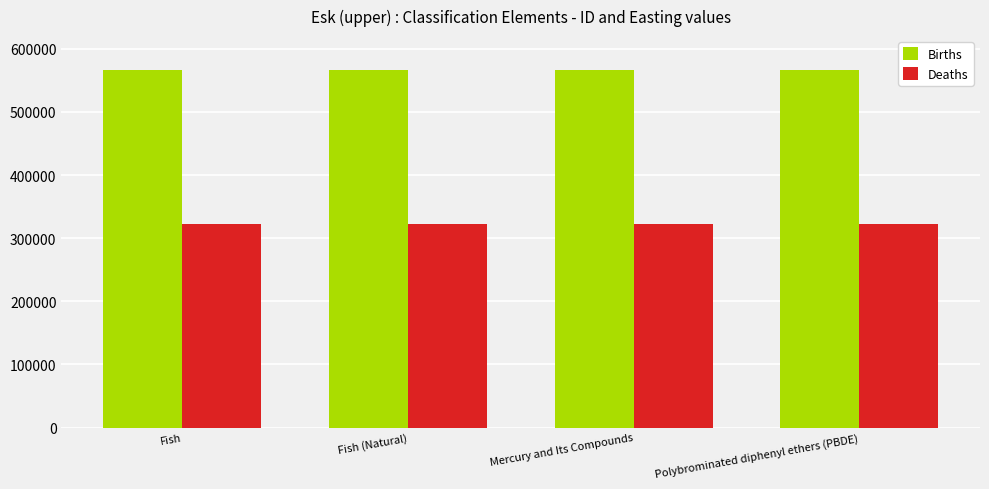

Rank the series at Mercury and Its Compounds from lowest to highest value.

Deaths, Births